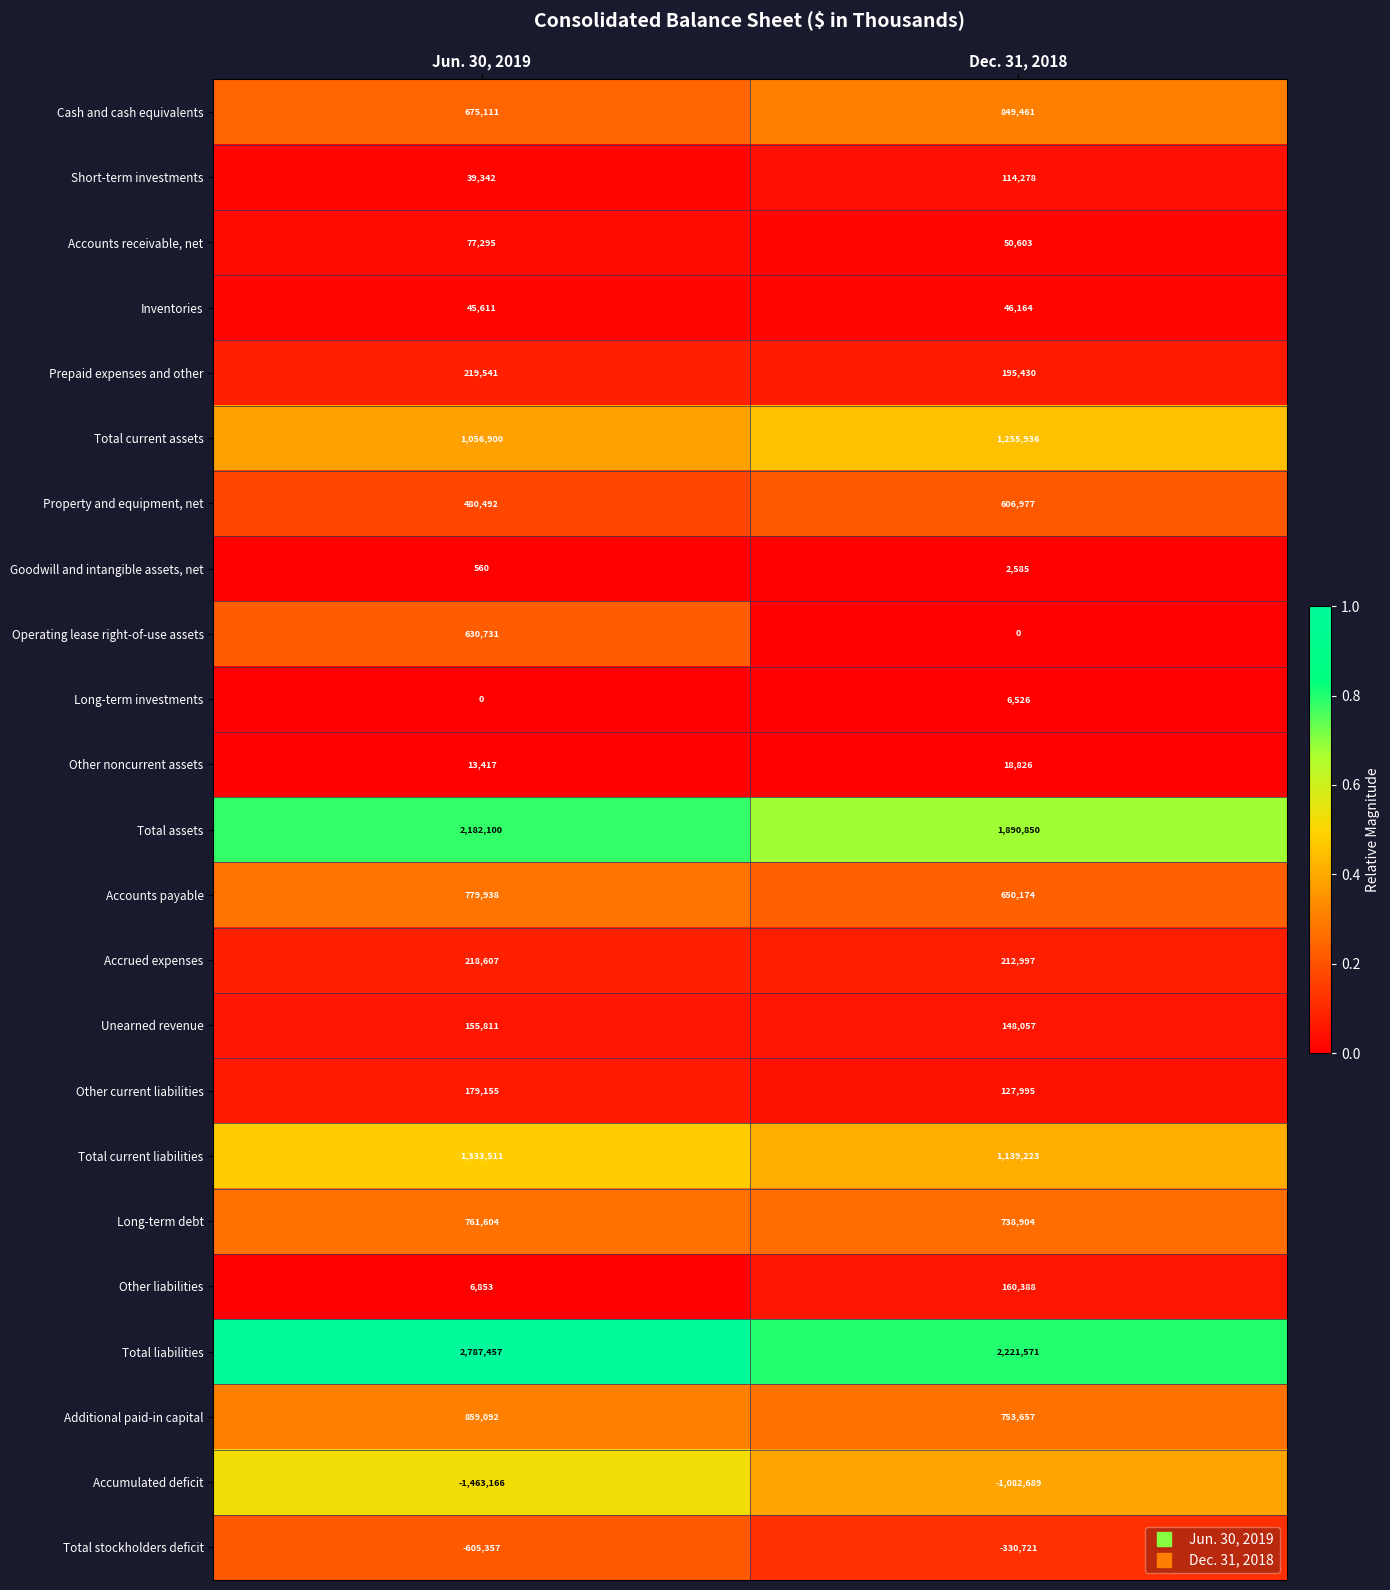

What is the sum of the Prepaid expenses and other values at Jun. 30, 2019 and Dec. 31, 2018?

414971